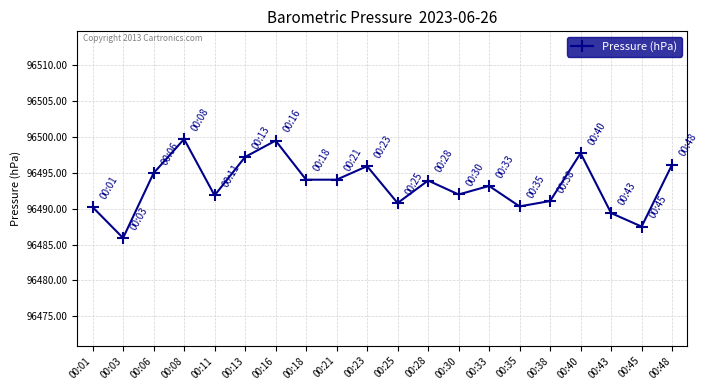

How many series are shown in this chart?

1